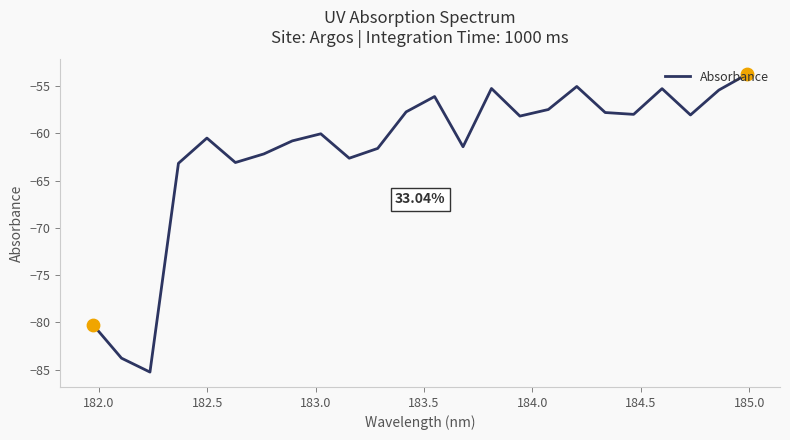

What is the difference between the maximum and minimum values?

31.5